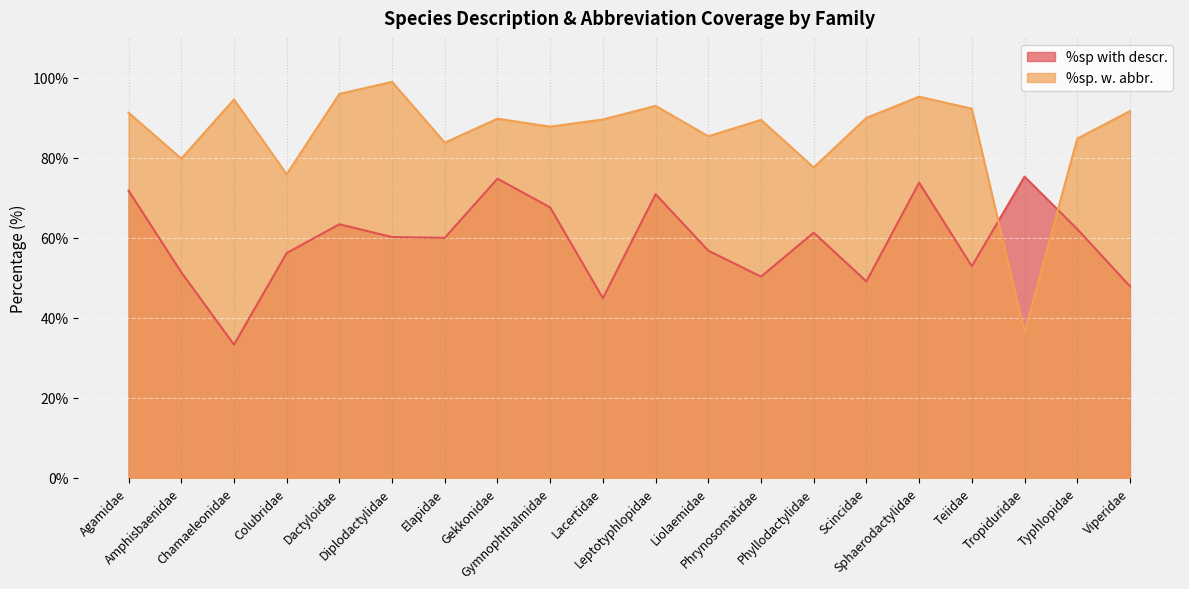

At which category does %sp with descr. reach its first local peak?

Dactyloidae